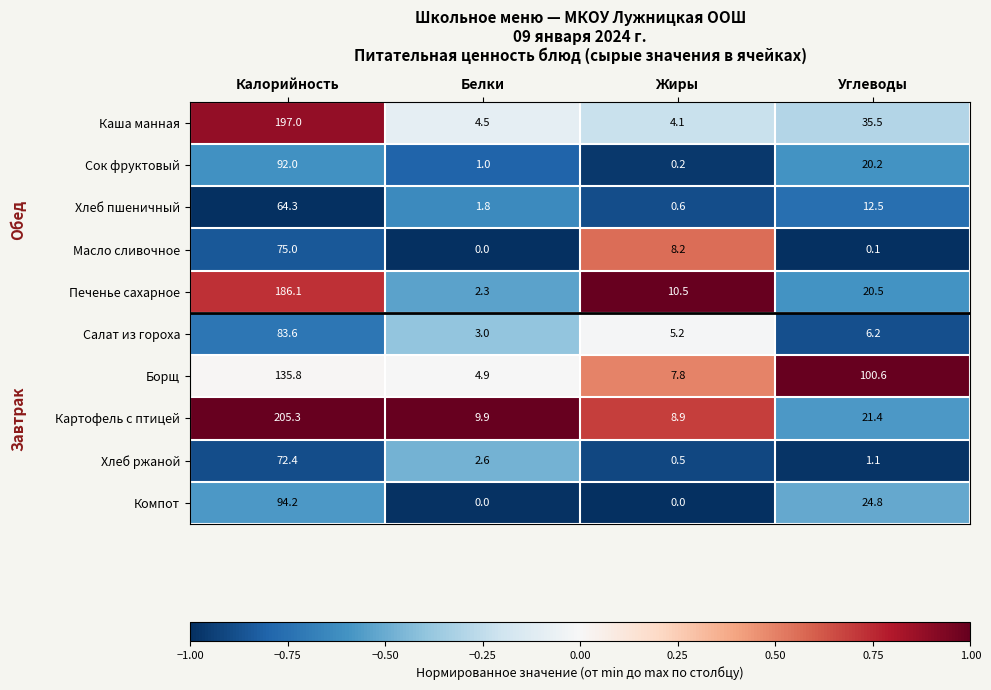

Count the number of categories in the chart.

4